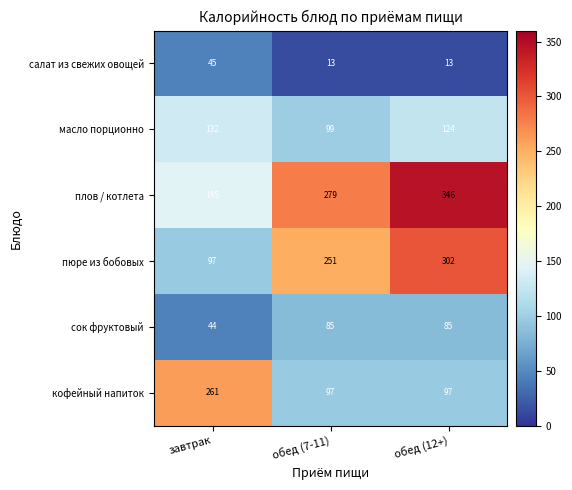

At how many categories does at least one series exceed 43?

3